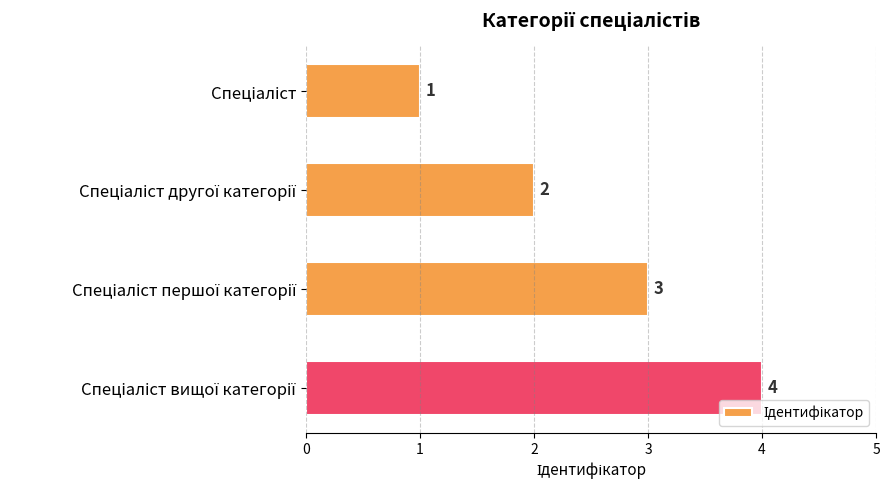

Are the bars grouped side by side (vs. stacked)?

No